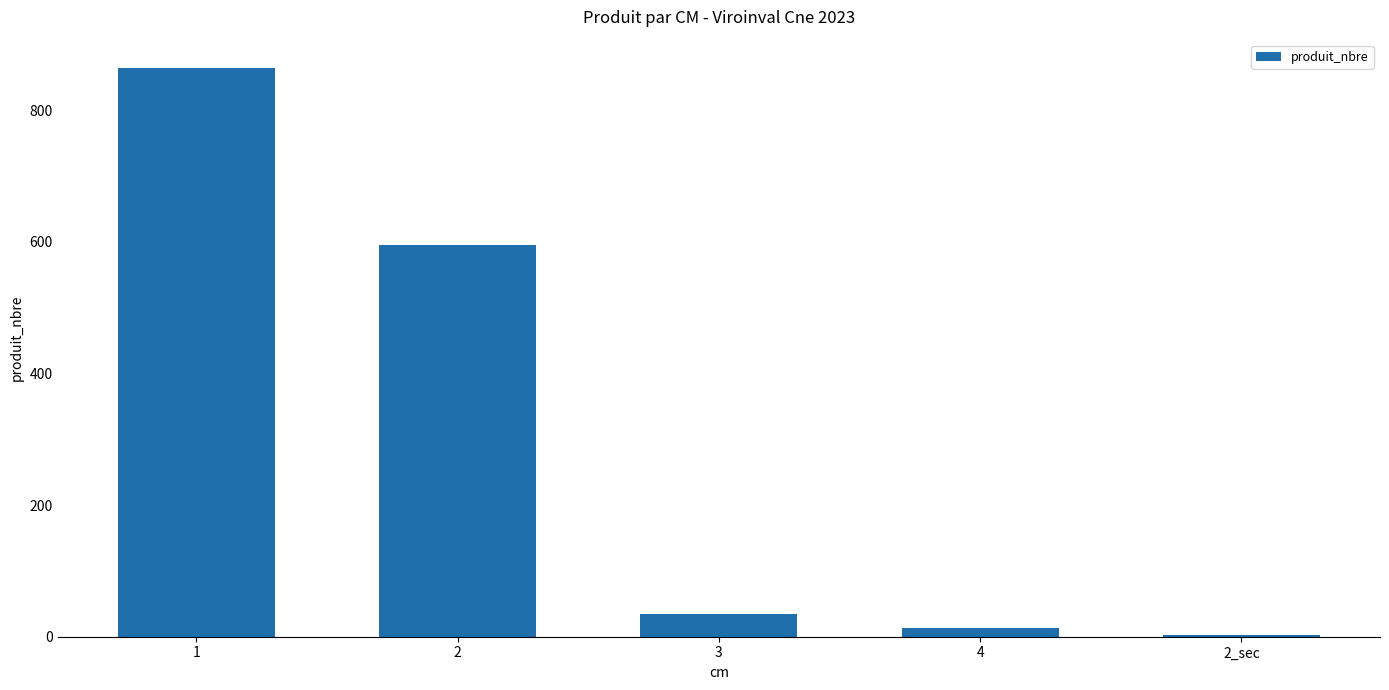

How many data points does each series have?

5